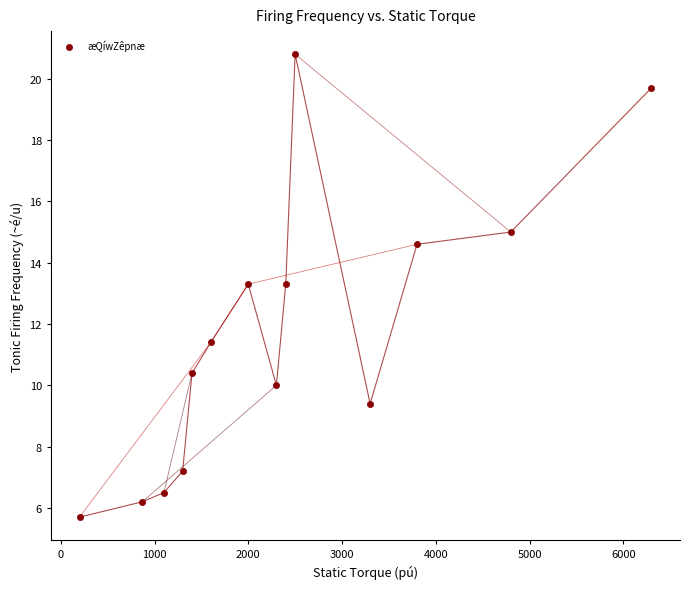

What is the range of Y values (max minus min)?

15.1